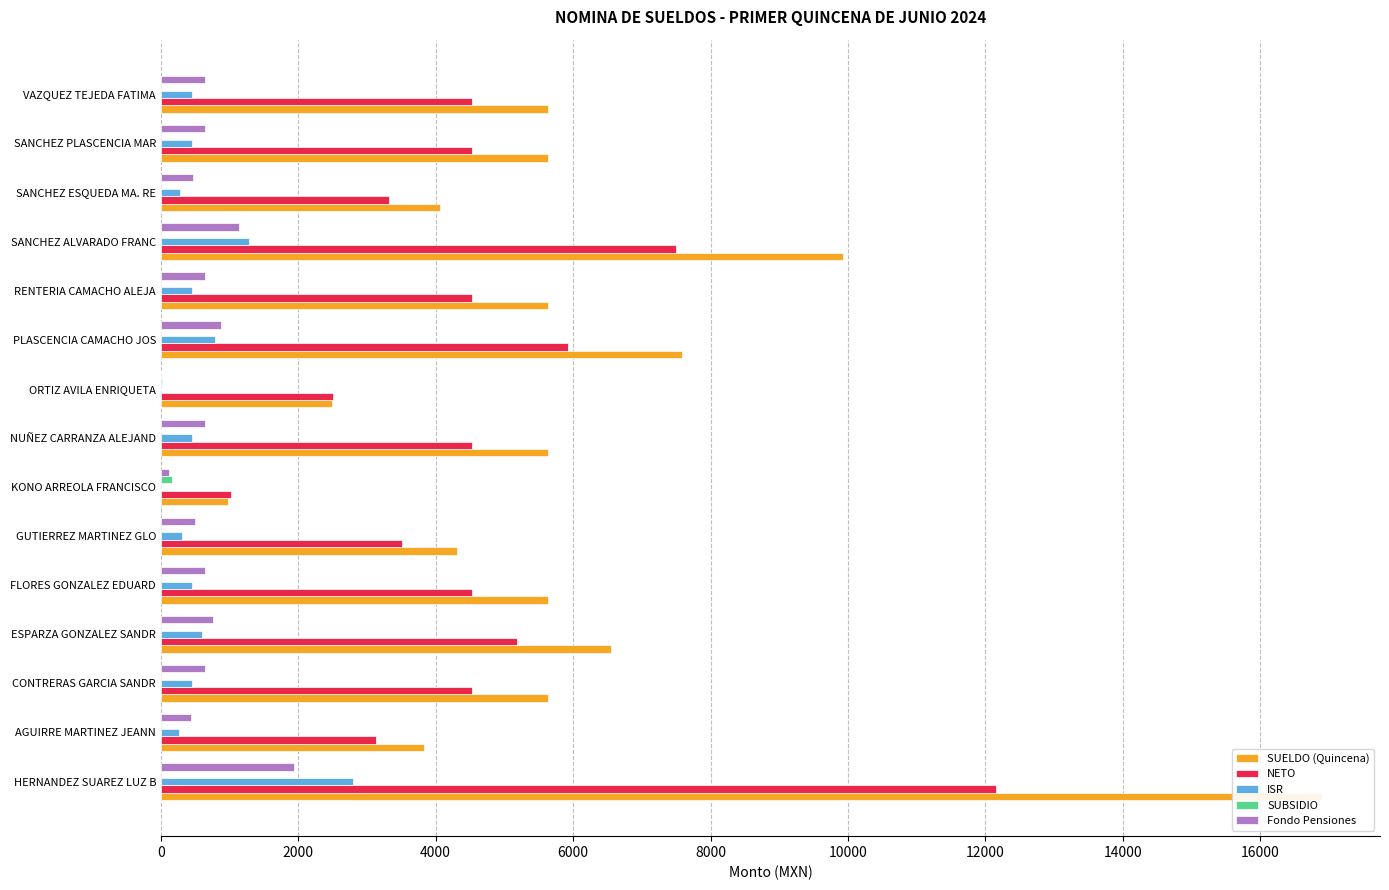

Is it true that SUBSIDIO equals 0.0 at CONTRERAS GARCIA SANDR?

True